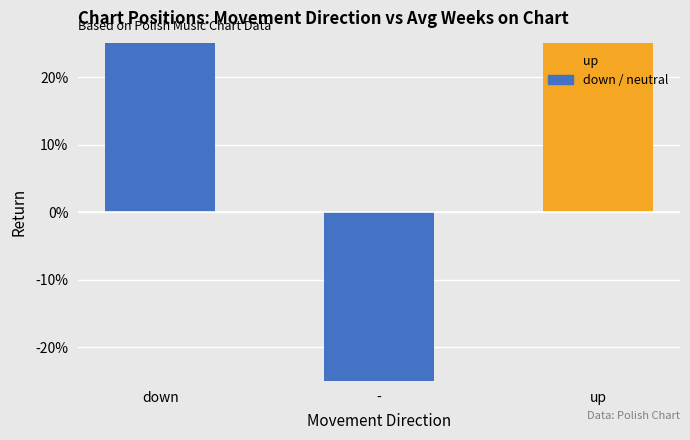

How many bars are there in total?

3